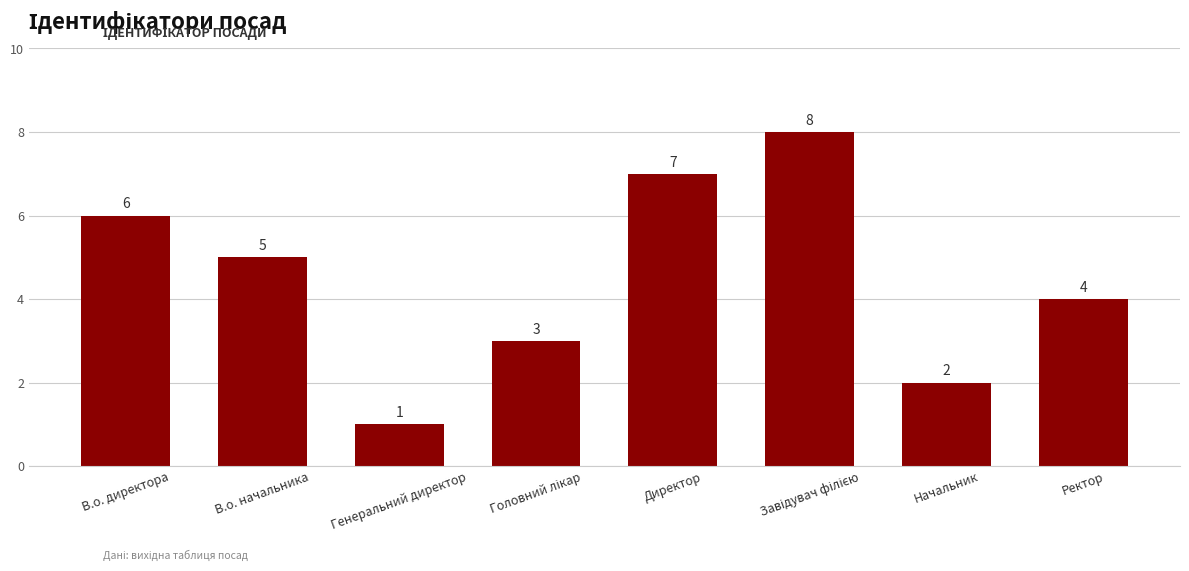

What is the difference between the second highest and minimum values?

6